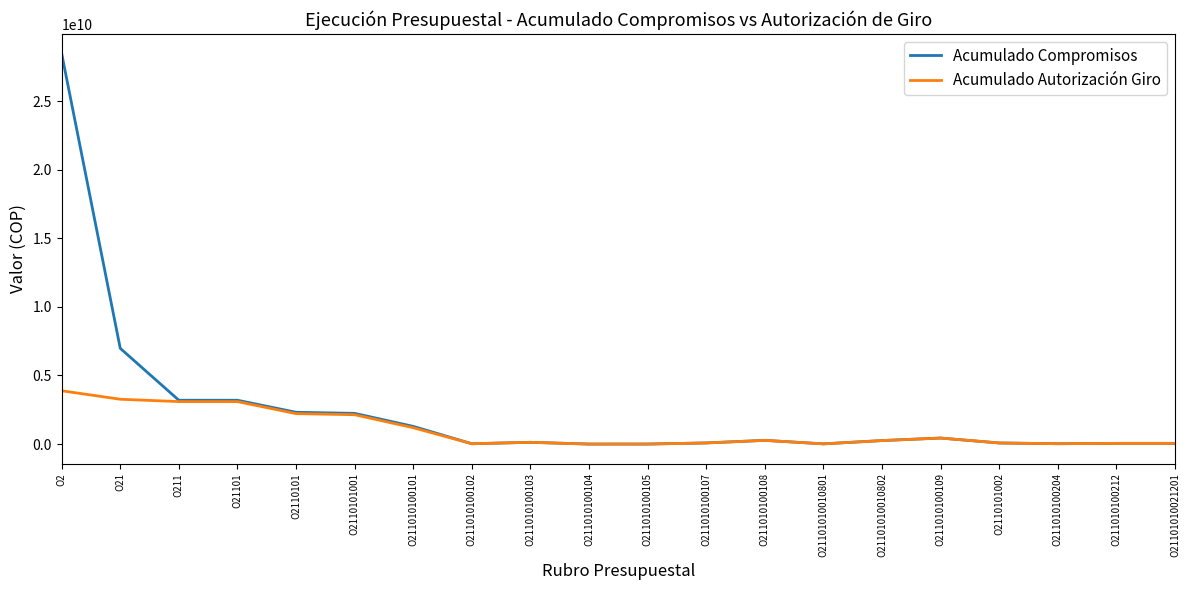

At which label does Acumulado Compromisos first exceed 255233322?

O2